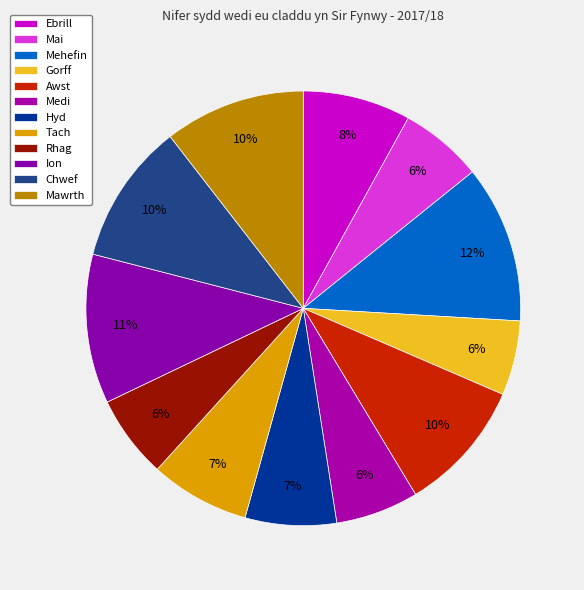

Is there a majority slice in this chart?

No